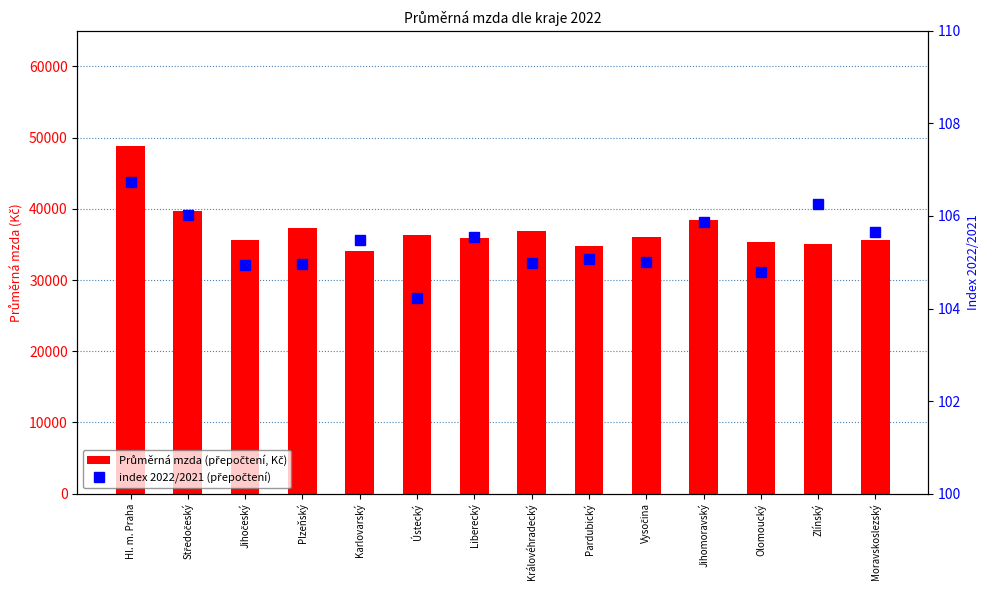

Which has a higher value, Vysočina or Karlovarský?

Vysočina